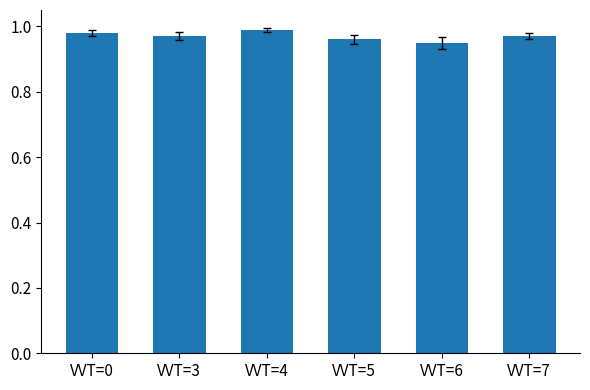

What is the sum of all values?

5.8